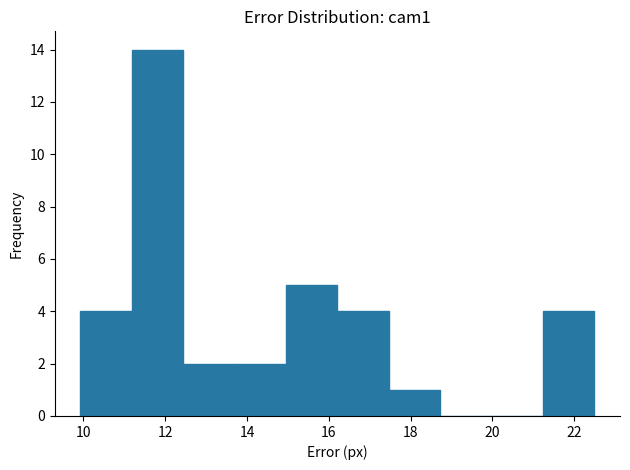

Reading left to right, list every bar in this chart as the range it spans on the x-axis followed by its height. Neither the bar edges nor the heights are printed on the chart, so give them approximately, as read against the axes.

10.0 to 11.2: 4
11.2 to 12.4: 14
12.4 to 13.6: 2
13.6 to 15.0: 2
15.0 to 16.2: 5
16.2 to 17.4: 4
17.4 to 18.8: 1
18.8 to 20.0: 0
20.0 to 21.2: 0
21.2 to 22.4: 4